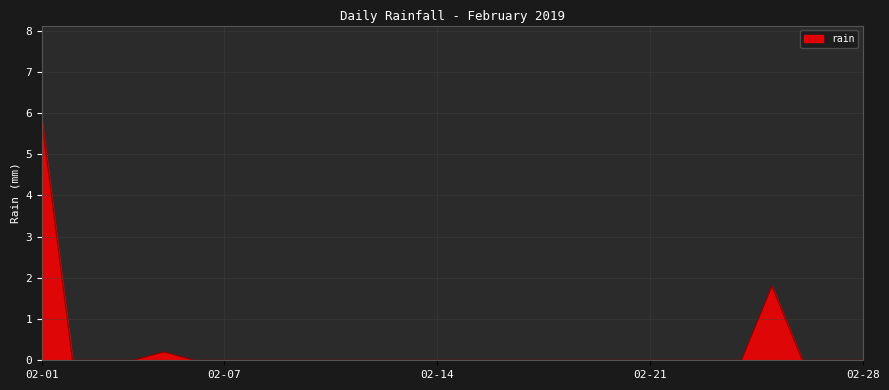

What is the difference between the maximum and minimum values?

5.8